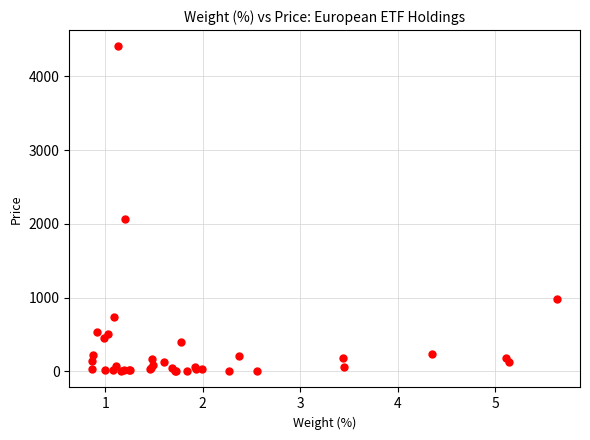

What Y value in the scatter plot is closest to 2203?

2065.0